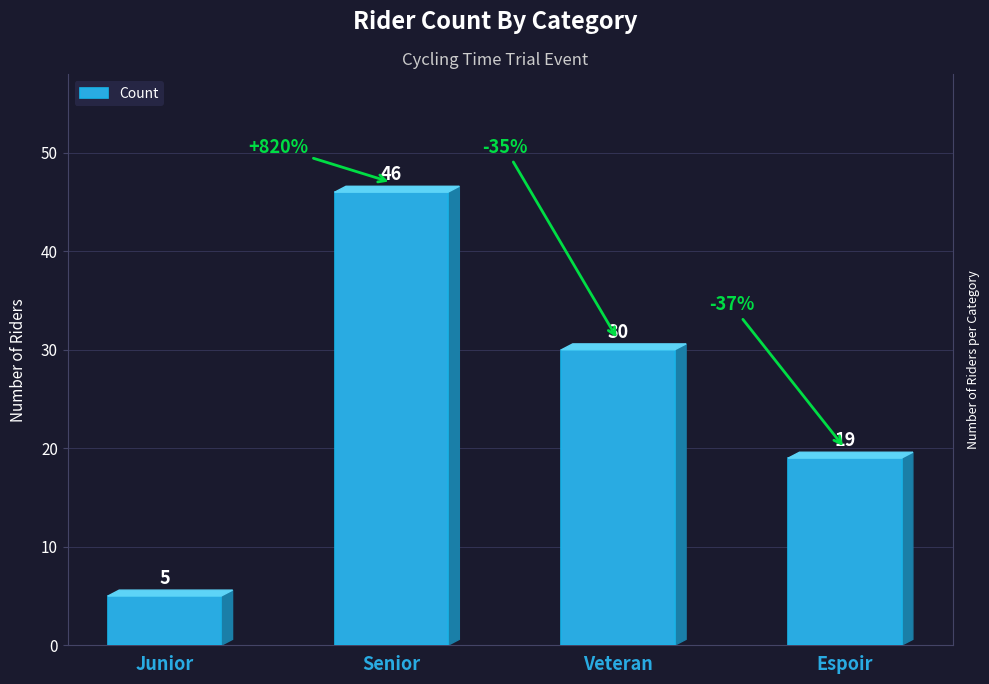

List the labels in order of value, smallest first.

Junior, Espoir, Veteran, Senior